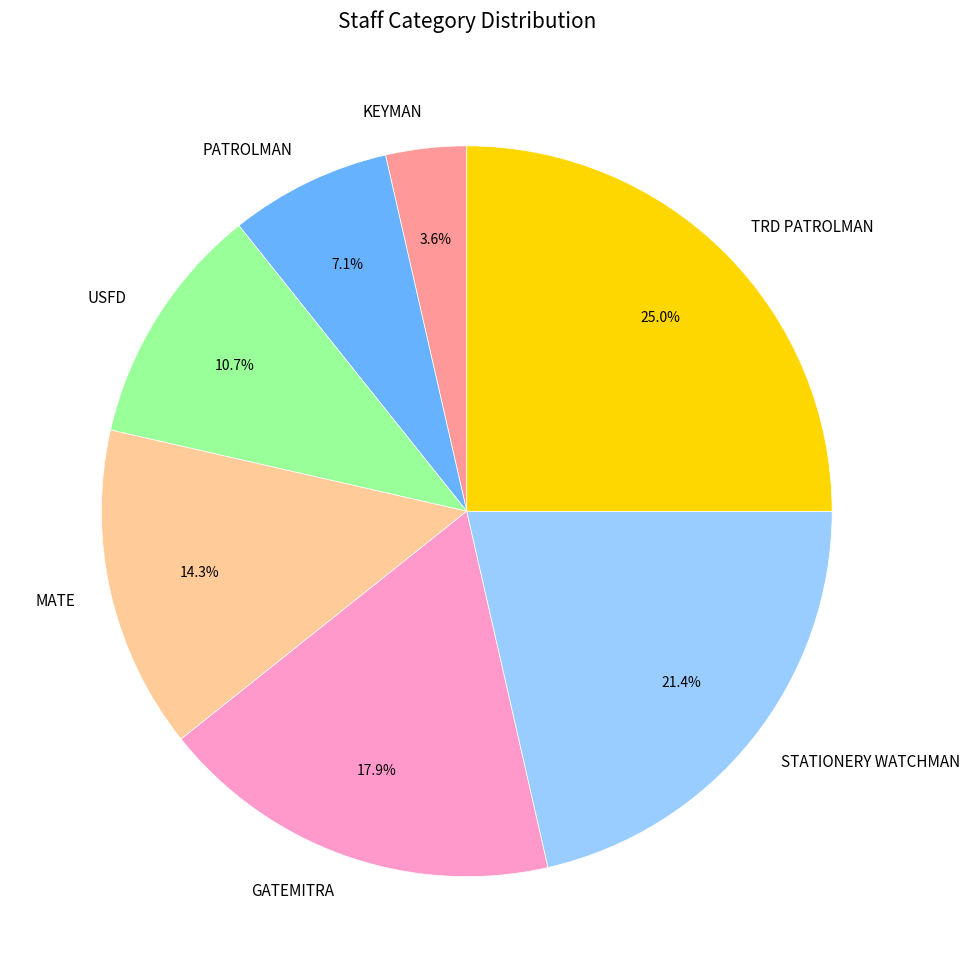

True or false: TRD PATROLMAN accounts for 39% of the total.

False